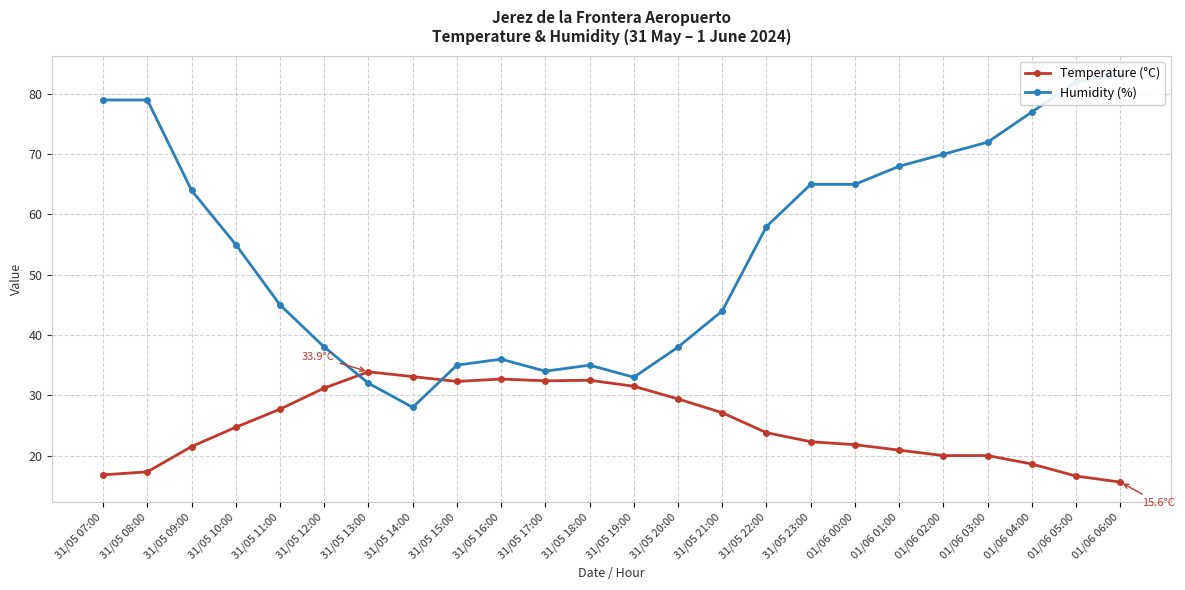

How many interior local valleys does the Humidity (%) series have?

3